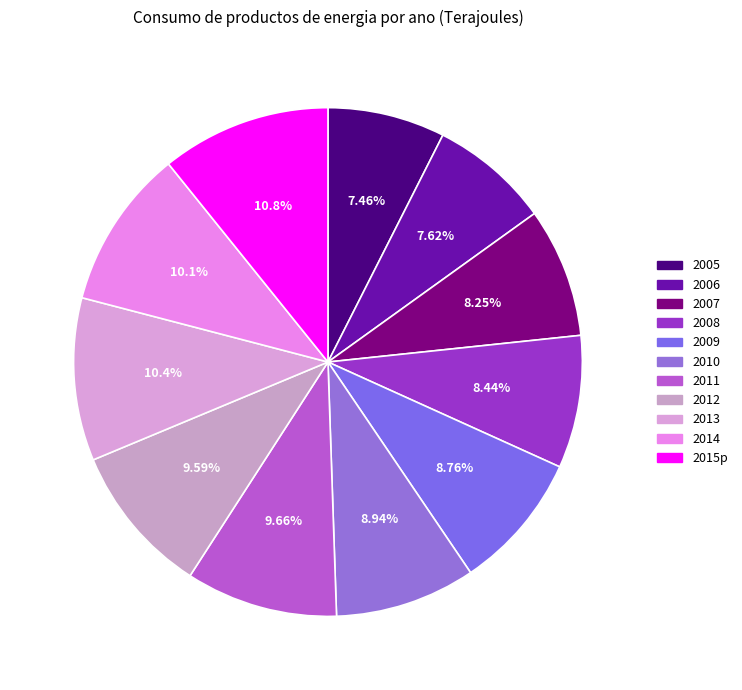

Does any single category account for the majority?

No